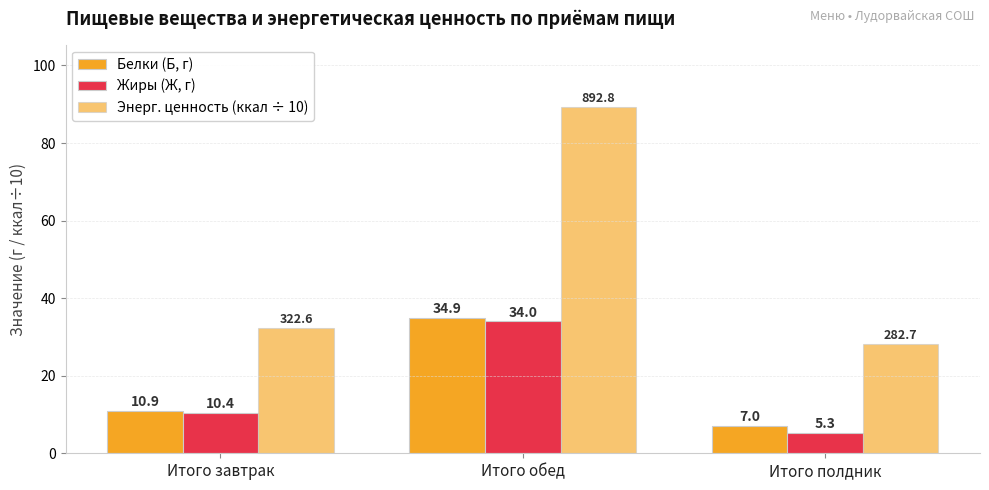

Rank the categories by Белки (Б, г) value from lowest to highest.

Итого полдник, Итого завтрак, Итого обед